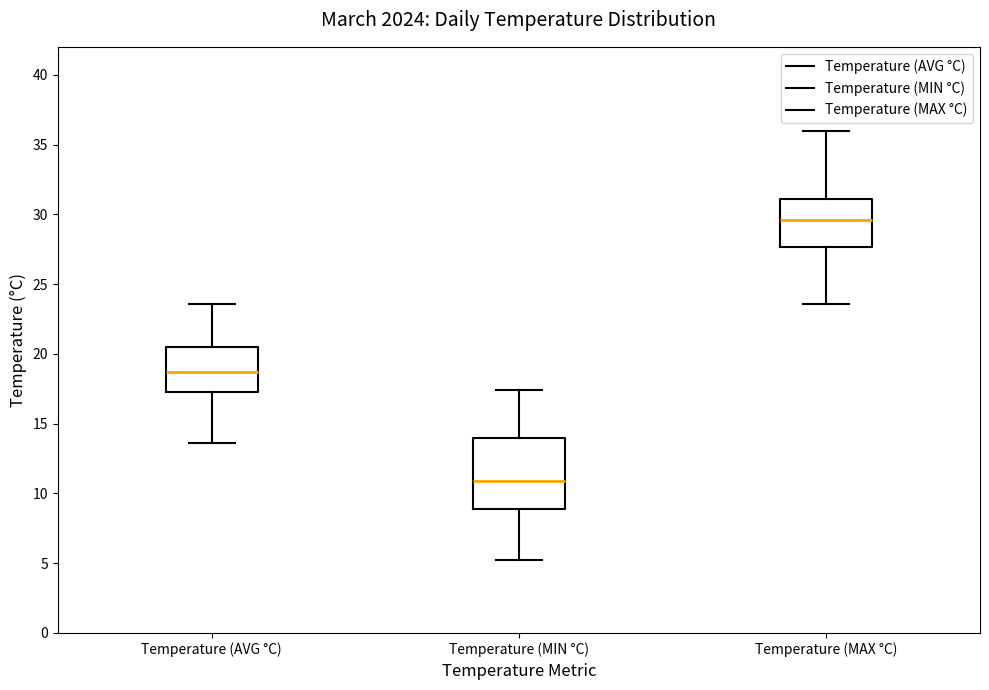

Reading left to right, transcribe this box plot: for each box, give where its median line is, the range the box spans, and where its two whiskers end, as read against the y-axis. The values are not printed on the chart, so give them approximately, as read against the axis.

Temperature (AVG °C): median 18.5, box 17.5 to 20.5, whiskers 13.5 to 23.5
Temperature (MIN °C): median 11.0, box 9.0 to 14.0, whiskers 5.0 to 17.5
Temperature (MAX °C): median 29.5, box 27.5 to 31.0, whiskers 23.5 to 36.0